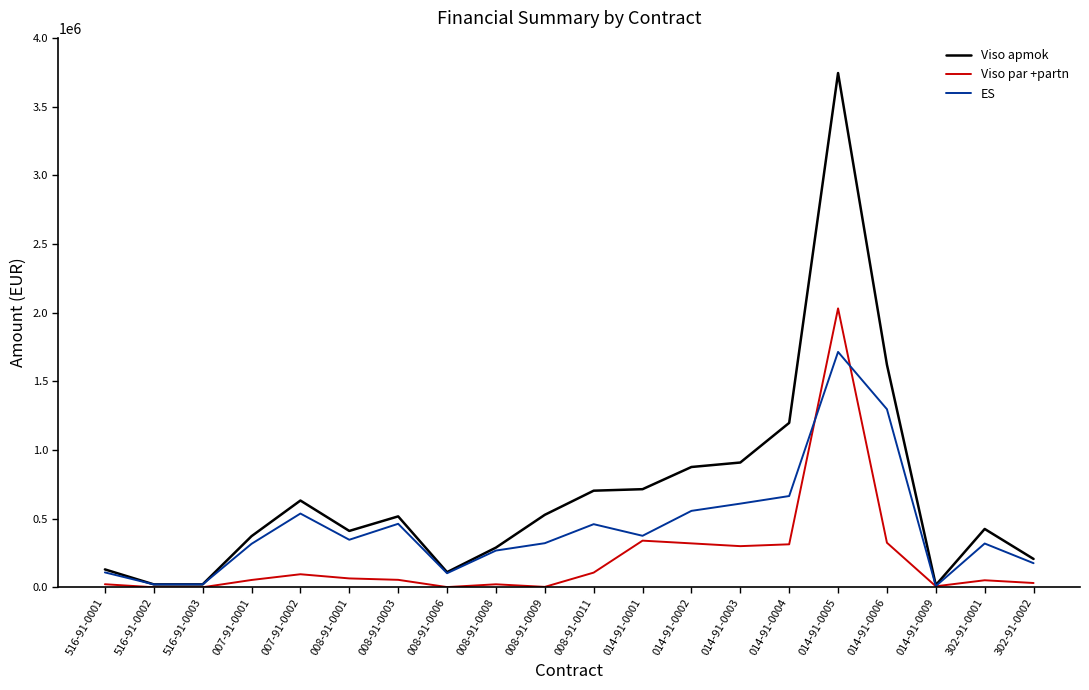

The value of Viso apmok at 008-91-0003 is 169855.2. True or false?

False